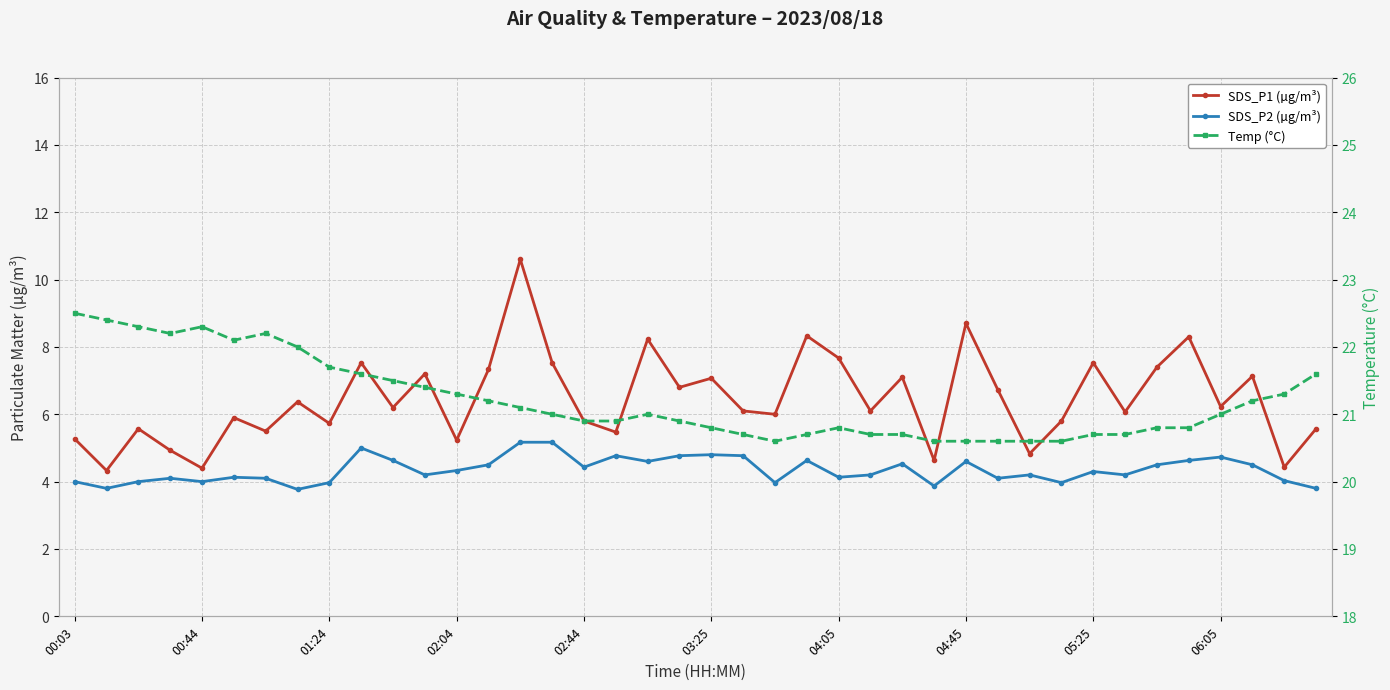

How many interior local valleys does the SDS_P1 (µg/m³) series have?

15